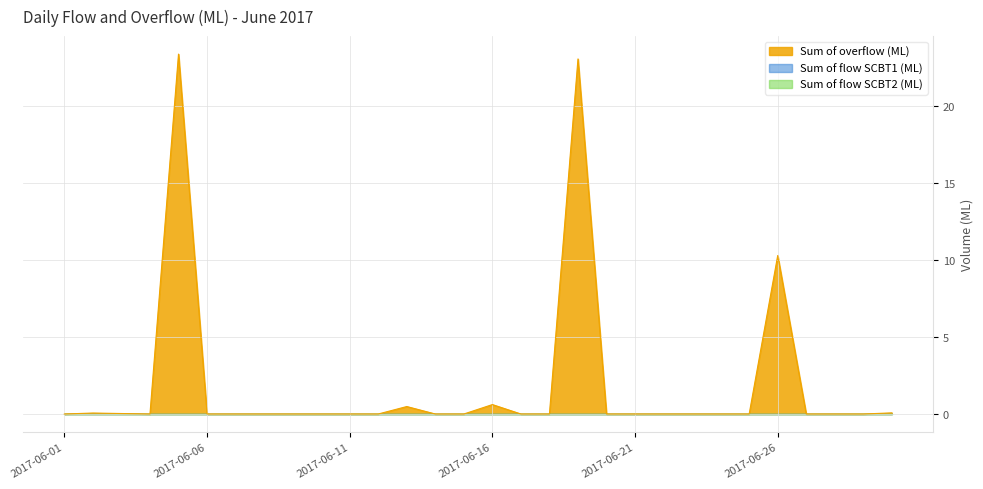

Does the chart display data point markers on the line(s)?

No